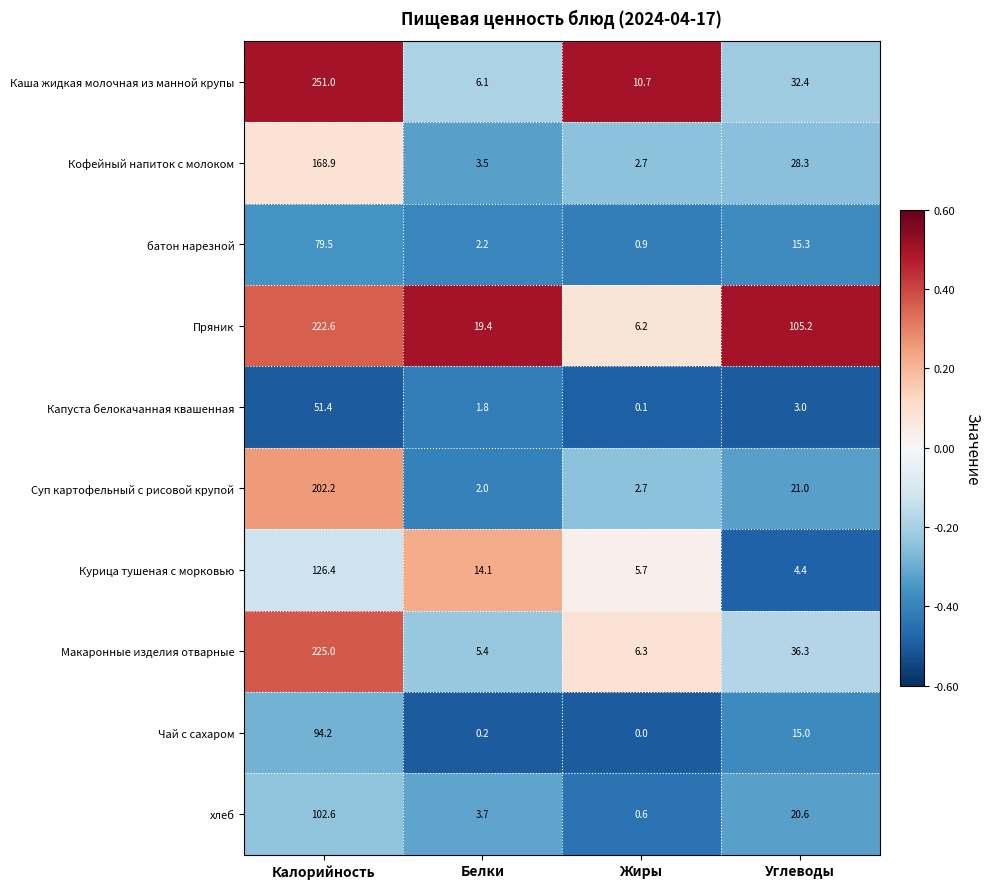

True or false: Капуста белокачанная квашенная has a value of 51.4 at Калорийность.

True